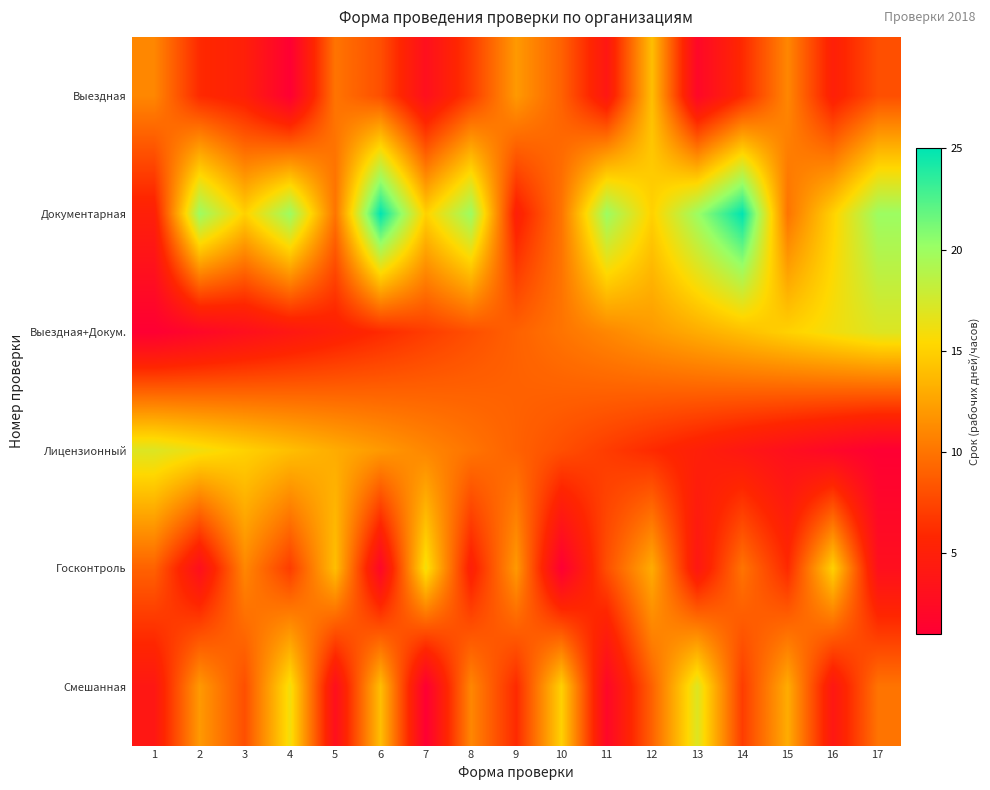

Reading right to left, transcribe all the data shown in this chart.

Выездная: 17=8	16=5	15=11	14=6	13=2	12=14	11=4	10=9	9=12	8=7	7=3	6=8	5=10	4=1	3=5	2=6	1=11
Документарная: 17=20	16=15	15=10	14=25	13=20	12=15	11=20	10=10	9=5	8=20	7=15	6=25	5=10	4=20	3=15	2=20	1=5
Выездная+Докум.: 17=17	16=16	15=15	14=14	13=13	12=12	11=11	10=10	9=9	8=8	7=7	6=6	5=5	4=4	3=3	2=2	1=1
Лицензионный: 17=1	16=2	15=3	14=4	13=5	12=6	11=7	10=8	9=9	8=10	7=11	6=12	5=13	4=14	3=15	2=16	1=17
Госконтроль: 17=3	16=15	15=6	14=10	13=4	12=13	11=8	10=1	9=12	8=5	7=16	6=2	5=14	4=7	3=11	2=3	1=9
Смешанная: 17=10	16=4	15=13	14=7	13=17	12=9	11=2	10=15	9=6	8=11	7=1	6=14	5=3	4=16	3=8	2=12	1=4